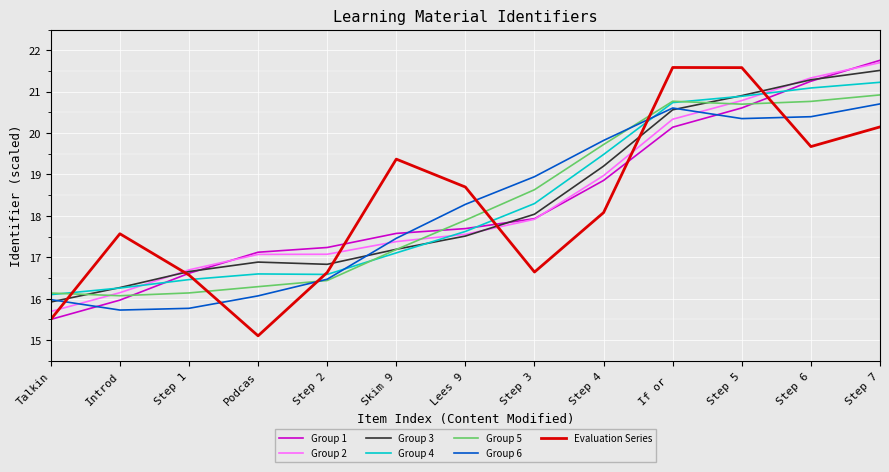

Which series changed the most between Step 1 and If or ?

Evaluation Series